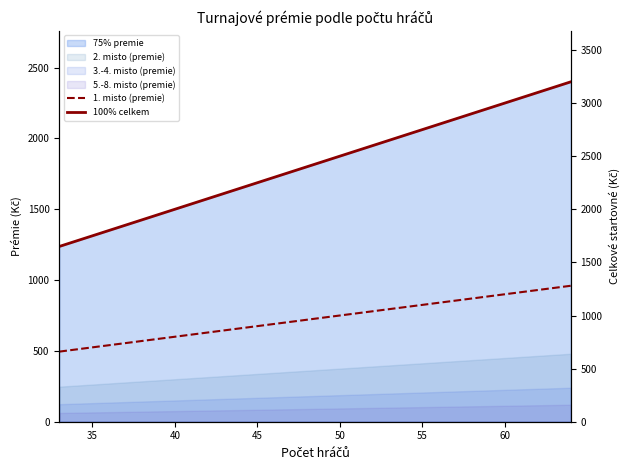

Reading left to right, extract all data points from this chart.

1. misto (premie): 495	510	525	540	555	570	585	600	615	630	645	660	675	690	705	720	735	750	765	780	795	810	825	840	855	870	885	900	915	930	945	960
100% celkem: 1650	1700	1750	1800	1850	1900	1950	2000	2050	2100	2150	2200	2250	2300	2350	2400	2450	2500	2550	2600	2650	2700	2750	2800	2850	2900	2950	3000	3050	3100	3150	3200